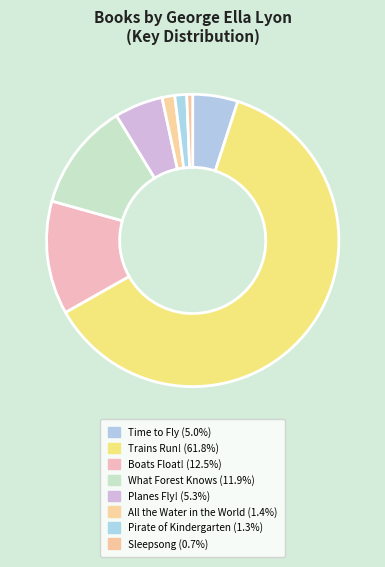

Does any single category account for the majority?

Yes